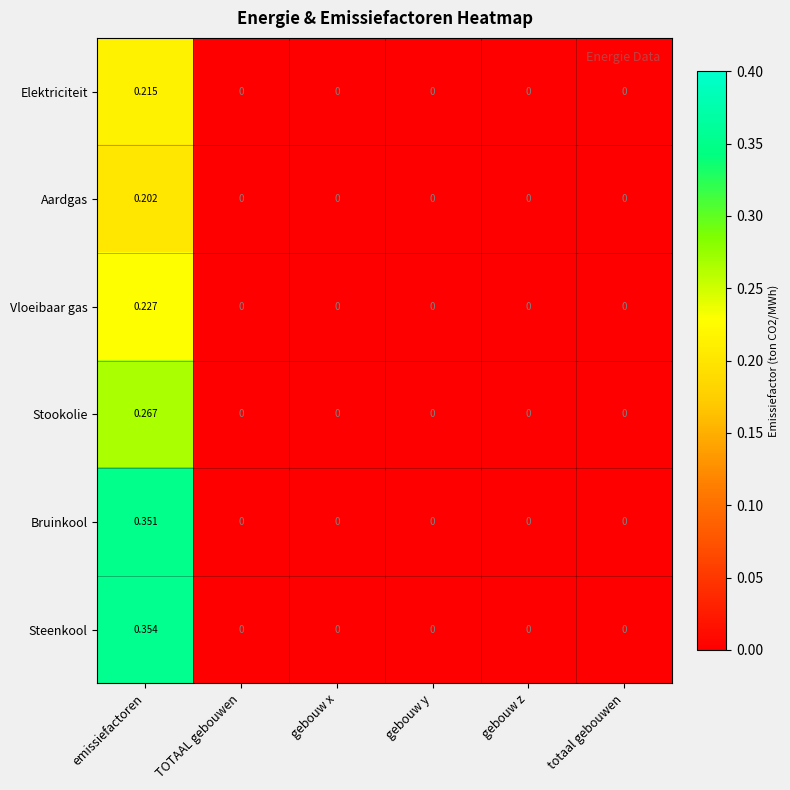

Which category has the highest value across all series?

emissiefactoren